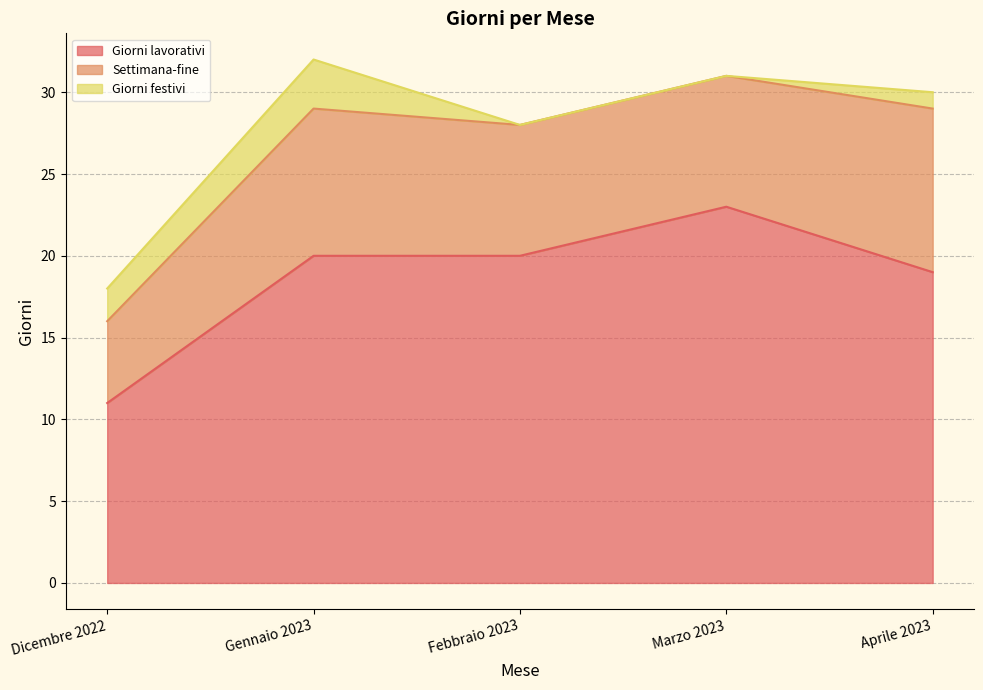

True or false: Giorni lavorativi and Giorni festivi intersect in this chart.

False